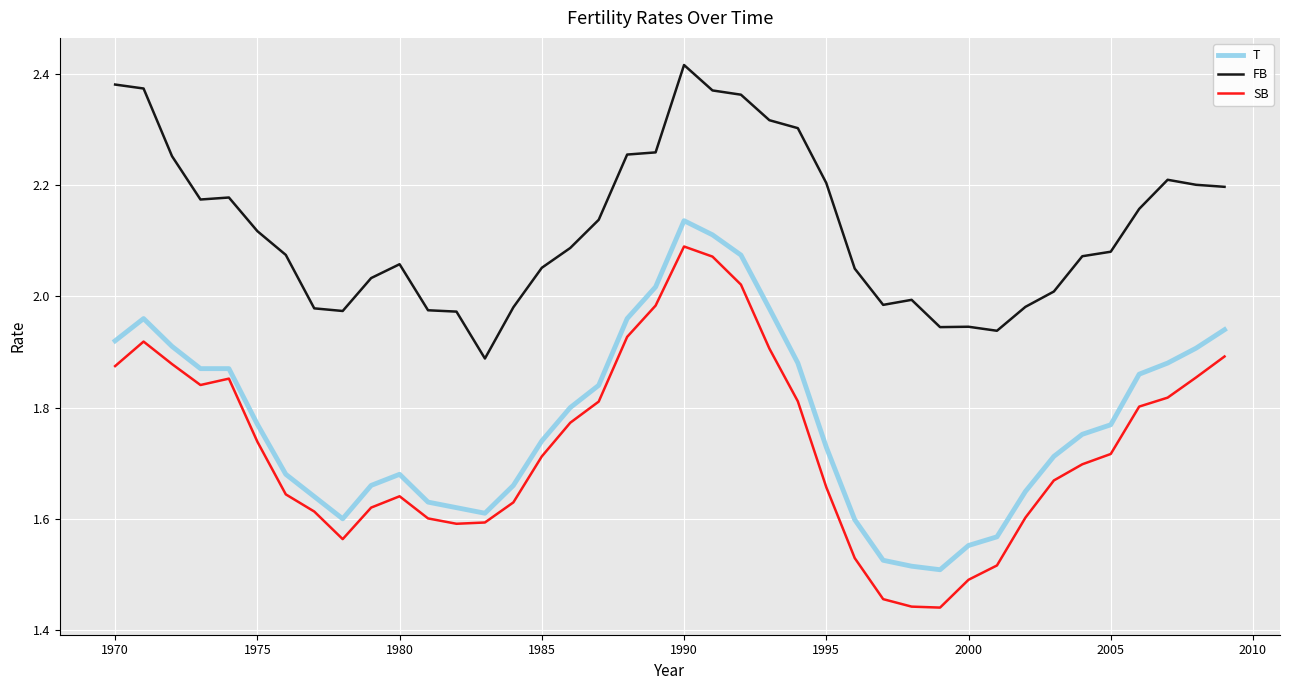

True or false: T and FB cross at least once.

False